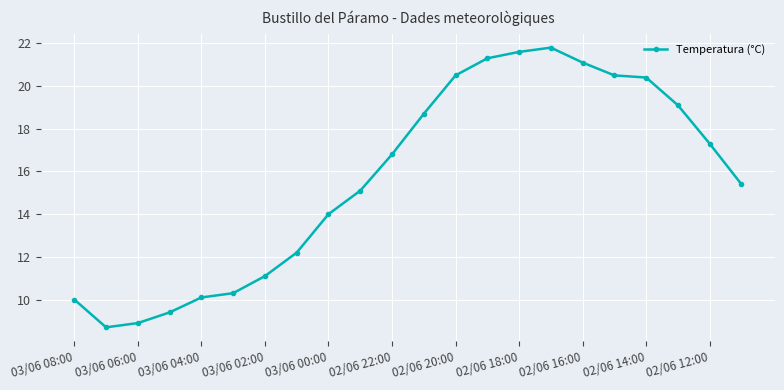

Reading right to left, transcribe all the data shown in this chart.

15.4	17.3	19.1	20.4	20.5	21.1	21.8	21.6	21.3	20.5	18.7	16.8	15.1	14.0	12.2	11.1	10.3	10.1	9.4	8.9	8.7	10.0